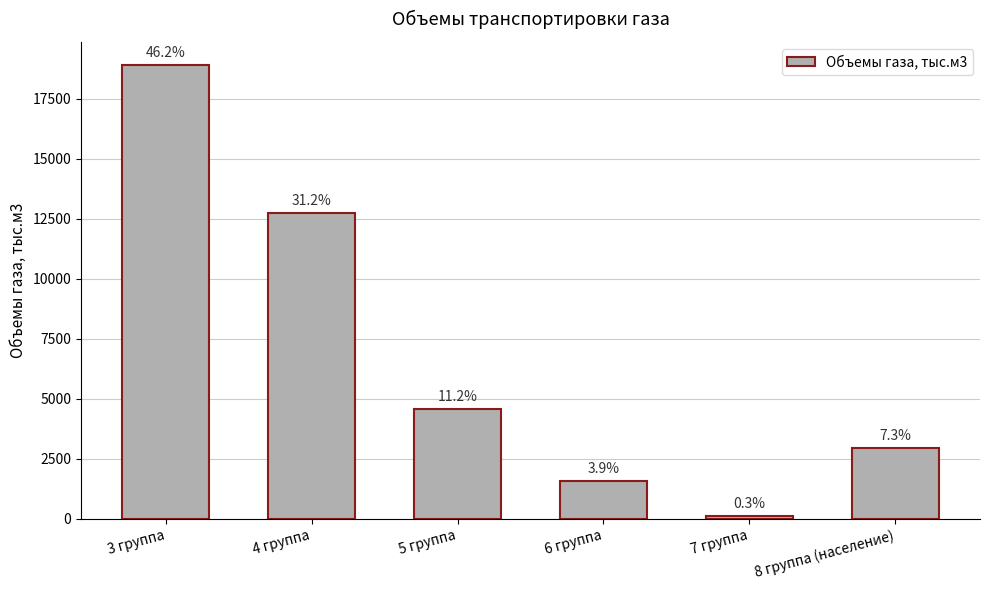

How many bars are there in total?

6